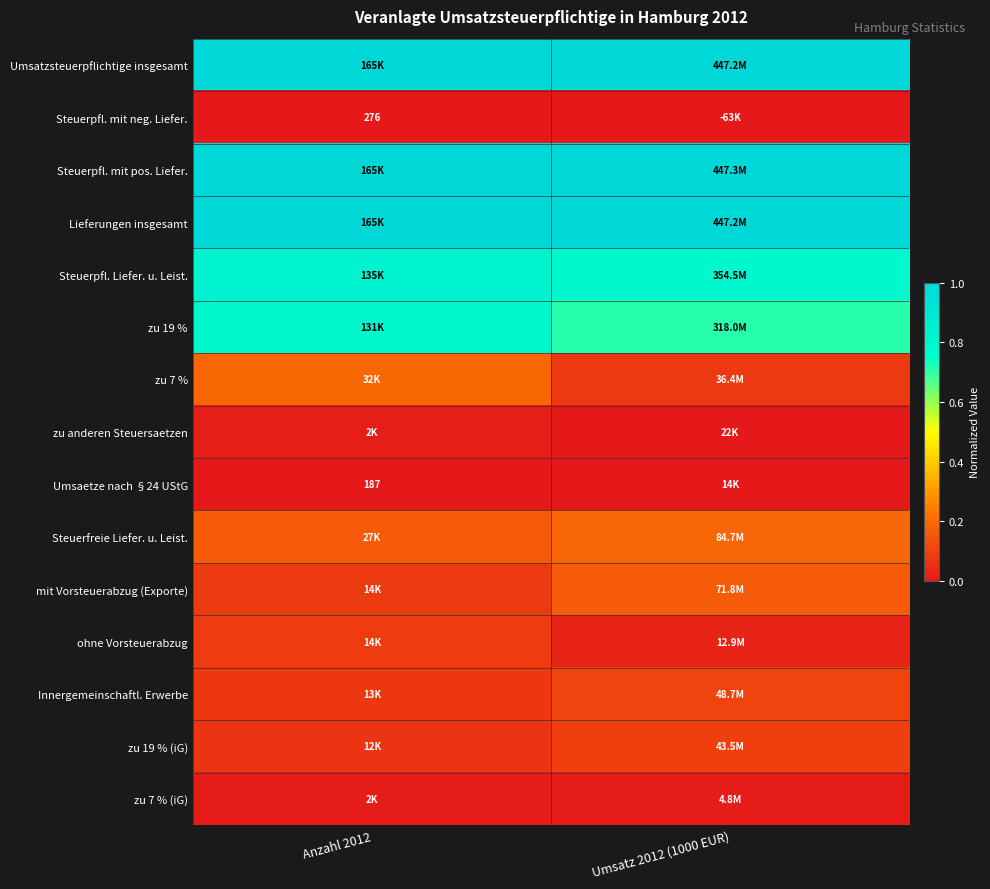

True or false: Steuerpfl. mit pos. Liefer. has a value of 1.7 at Anzahl 2012.

False